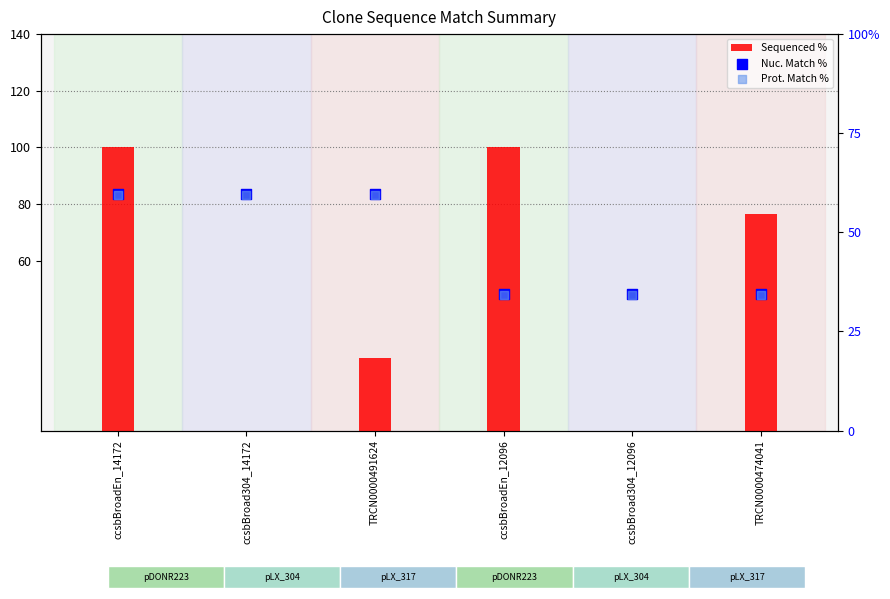

What is the total value across all series at TRCN0000474041?

145.0